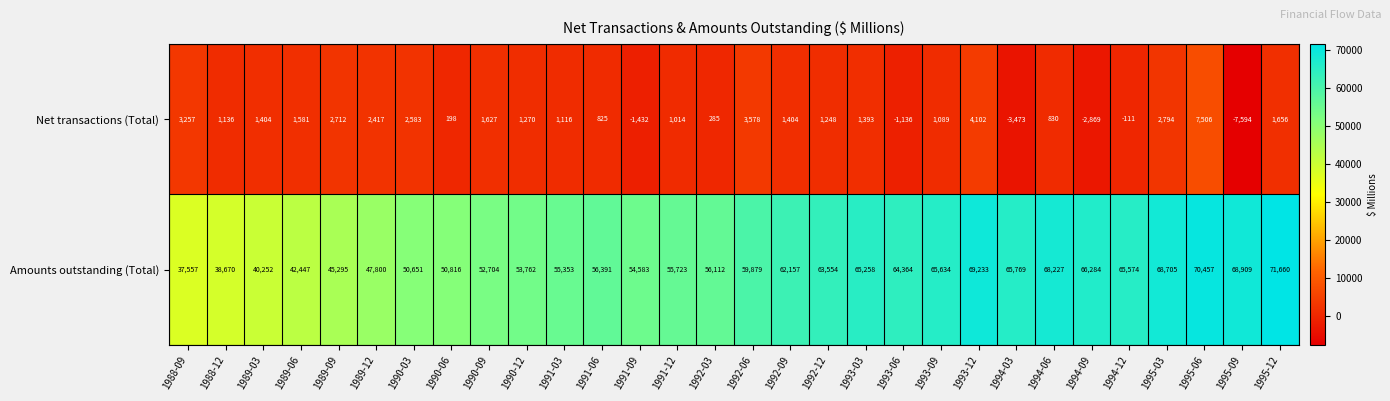

True or false: Amounts outstanding (Total) has a value of 65574 at 1994-12.

True